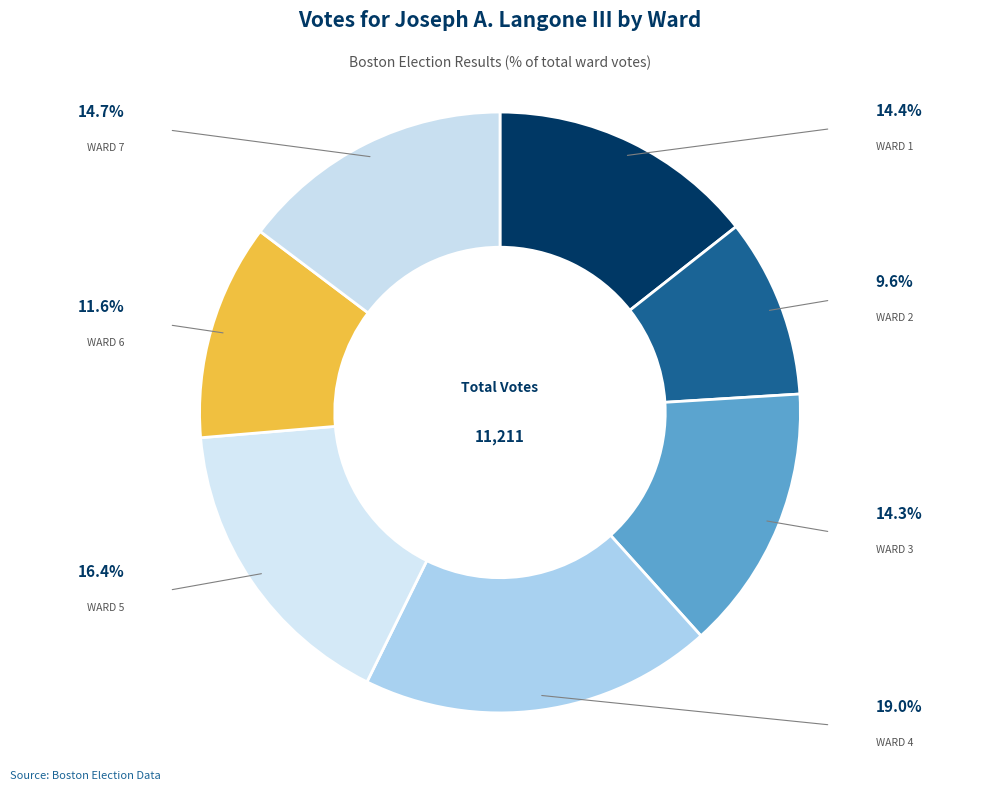

Count the number of slices in the pie.

7